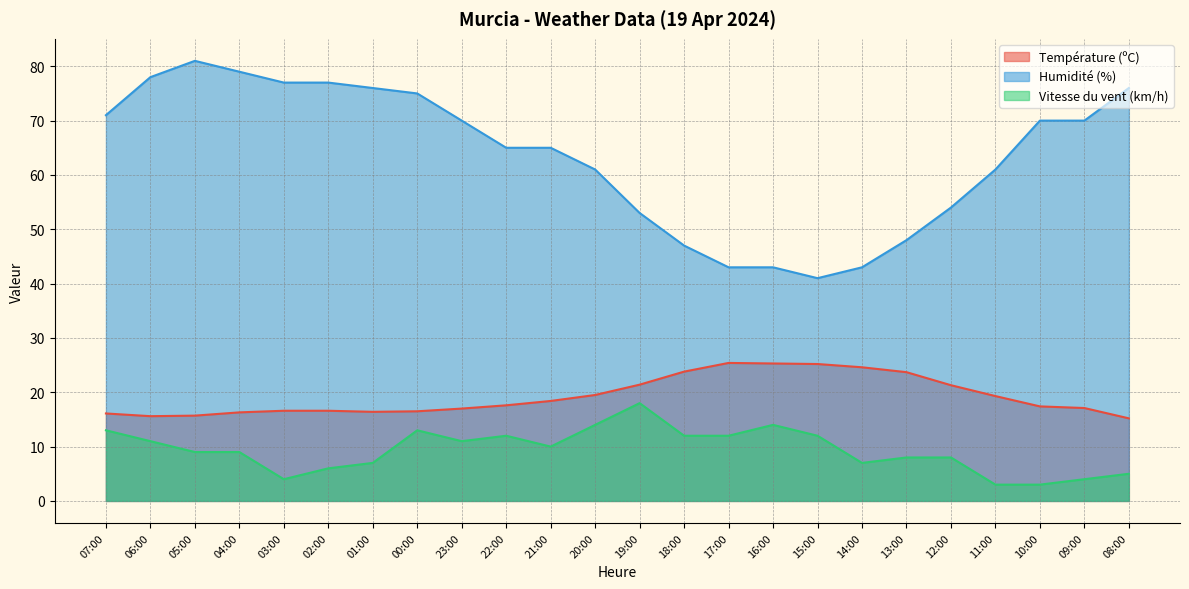

How many values in the Vitesse du vent (km/h) series are below 10?

12